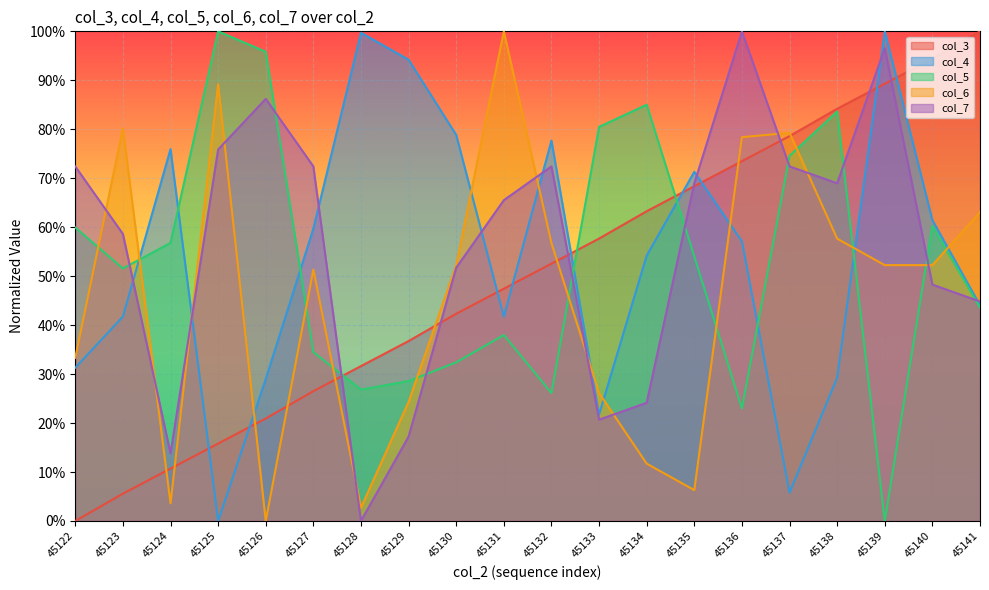

In col_7, how many points are lower than both neighbors (excluding endpoints)?

4